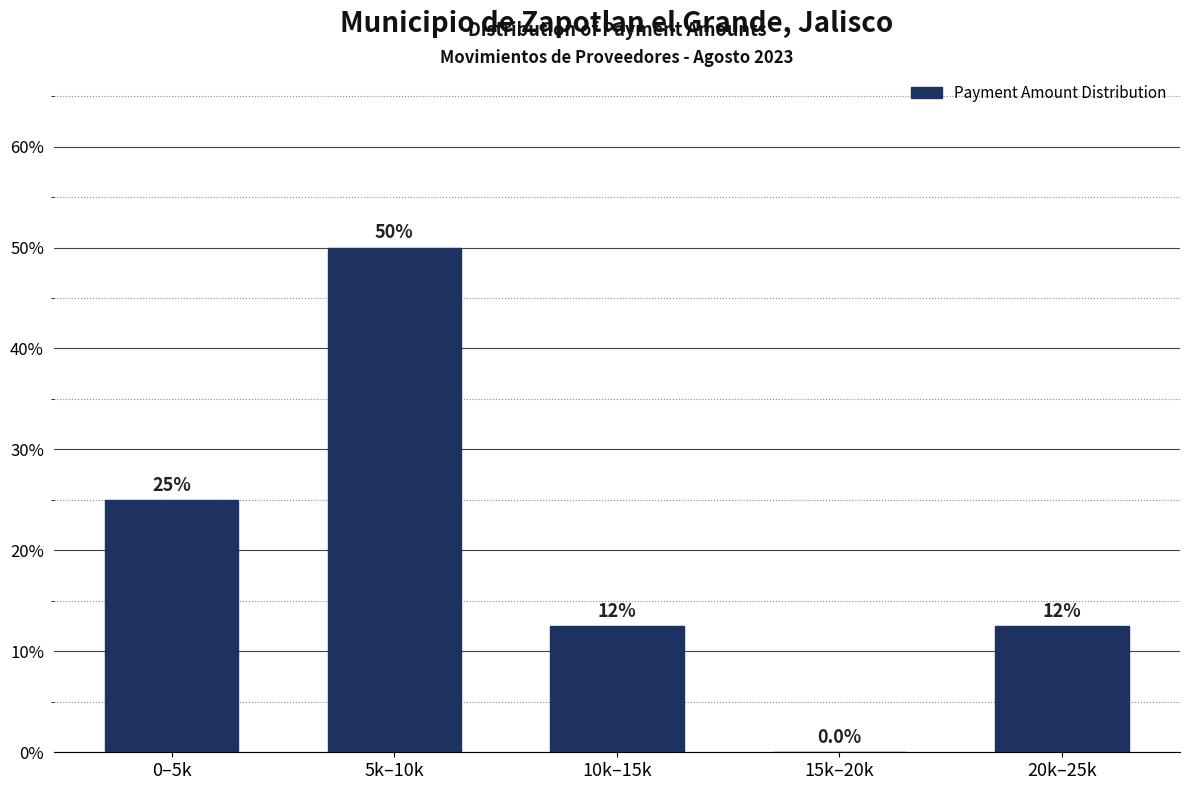

Reading left to right, list all the values displayed in this chart.

0–5k=25.0	5k–10k=50.0	10k–15k=12.5	15k–20k=0.0	20k–25k=12.5